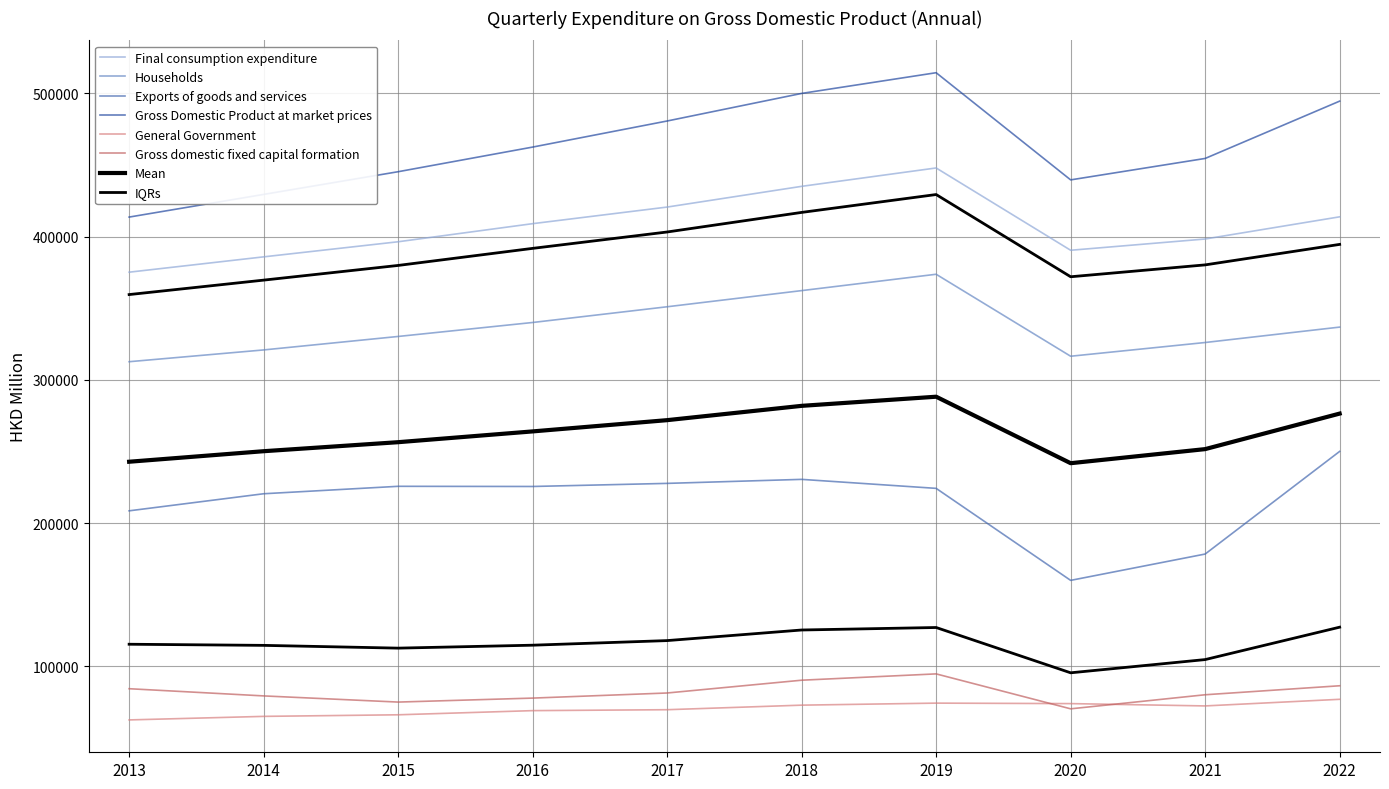

Reading right to left, extract all data points from this chart.

Final consumption expenditure: 413860	398367	390508	447985	435150	420676	409084	396443	385903	375197
Households: 336843	326084	316499	373750	362331	351046	340063	330307	320898	312674
General Government: 76900	72281	73898	74235	72819	69639	68991	66089	64978	62508
Gross domestic fixed capital formation: 86361	80080	70256	94656	90242	81309	77747	74968	79278	84300
Exports of goods and services: 250028	178353	159964	224223	230503	227699	225536	225653	220458	208536
Gross Domestic Product at market prices: 494659	454627	439662	514505	500047	480783	462567	445365	429514	413682